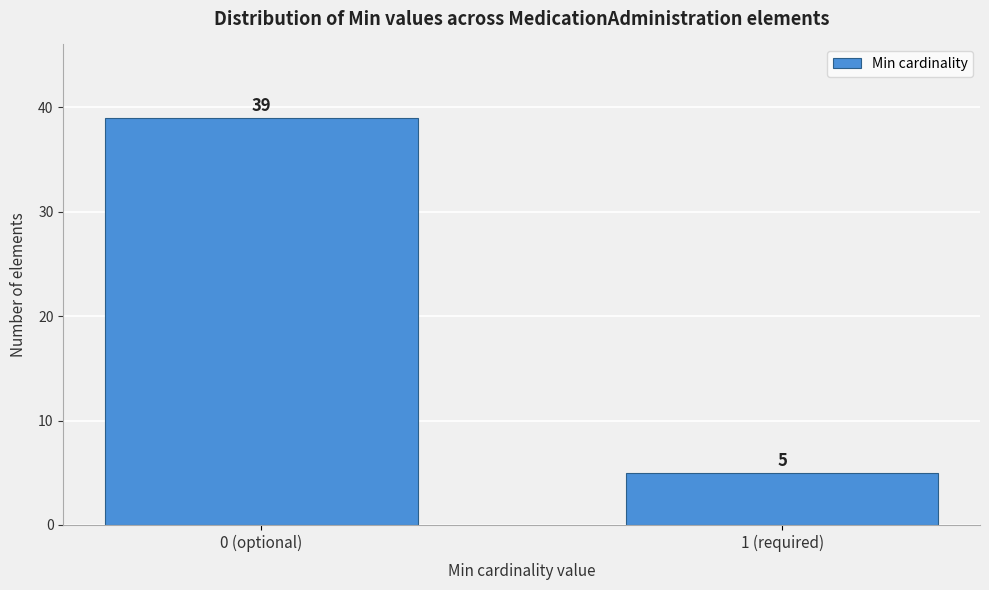

Reading left to right, extract all data points from this chart.

39	5